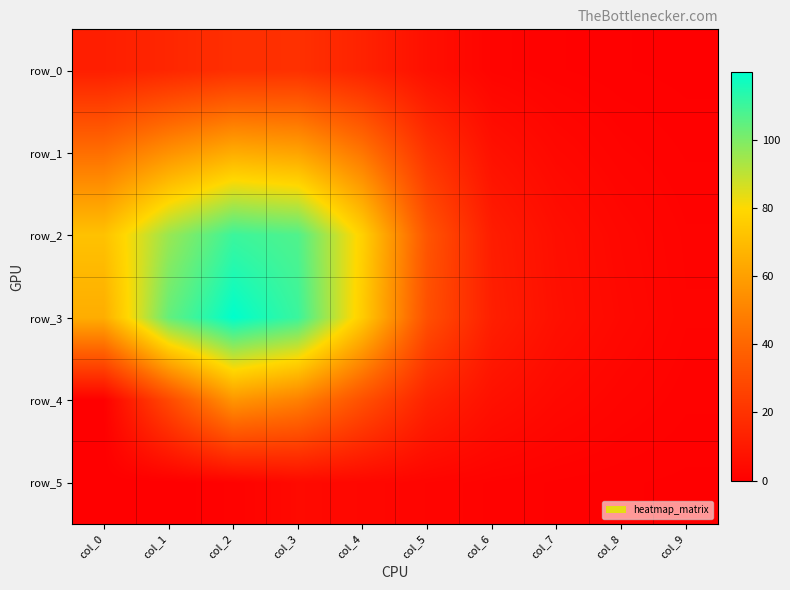

List the labels in order of row_4 value, smallest first.

col_0, col_9, col_8, col_7, col_6, col_5, col_1, col_4, col_3, col_2